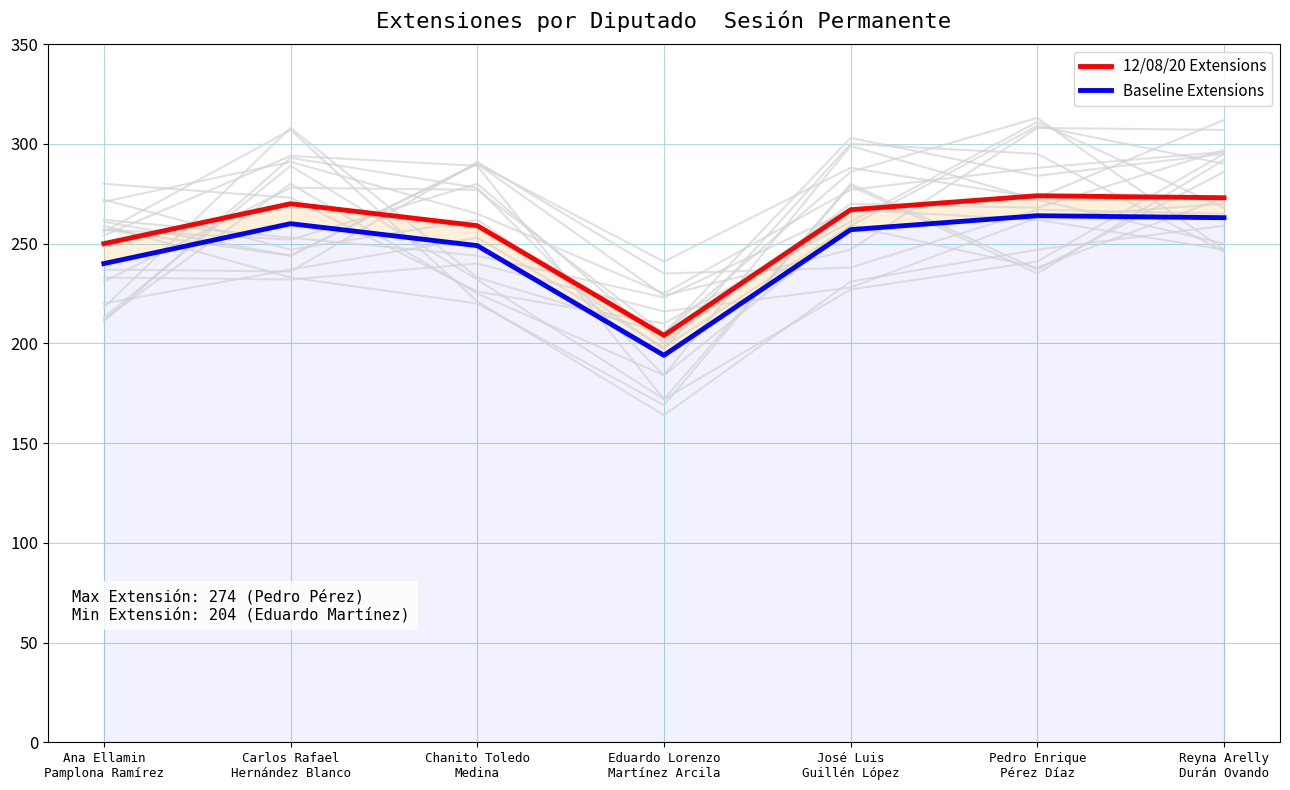

Is the value of 12/08/20 Extensions at Carlos Rafael
Hernández Blanco greater than the value of Baseline Extensions at Carlos Rafael
Hernández Blanco?

Yes